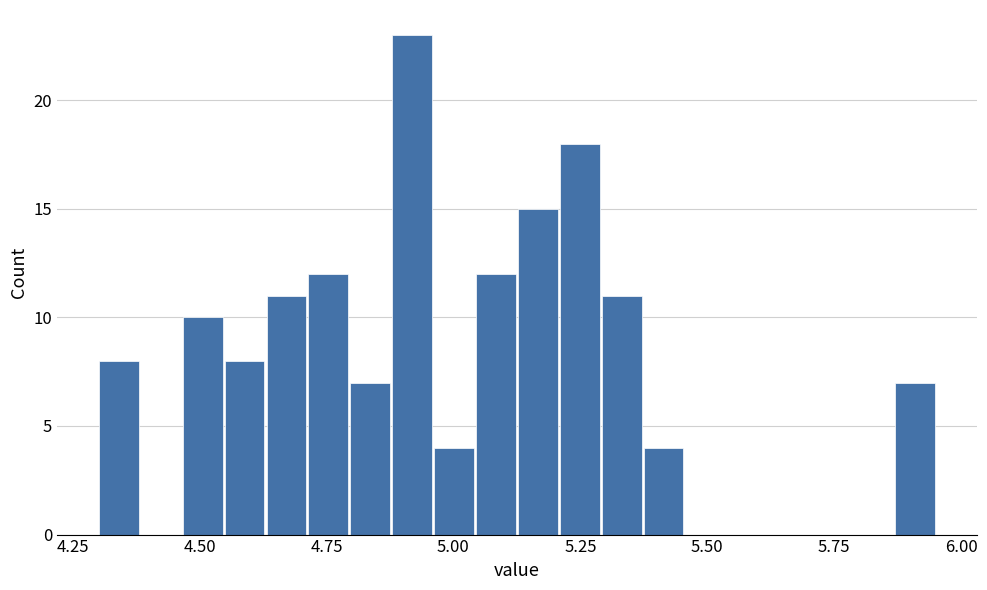

Around what value on the x-axis is the tallest bar? Give the approximate position of its centre, as read against the axis.

4.90